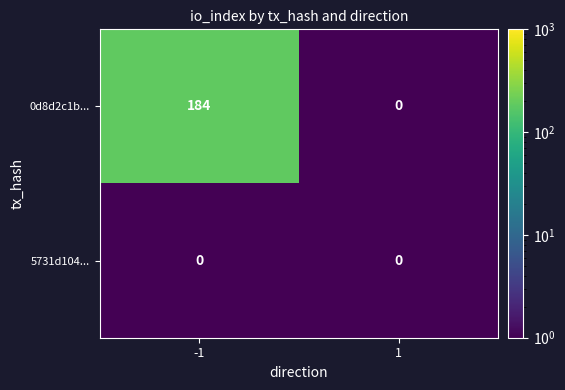

List the series in order of their overall mean, lowest first.

5731d104..., 0d8d2c1b...